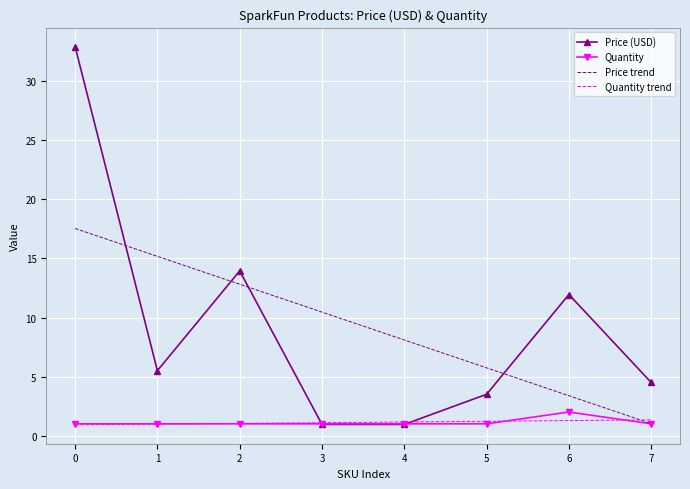

What is the total value across all series at 0?

52.4